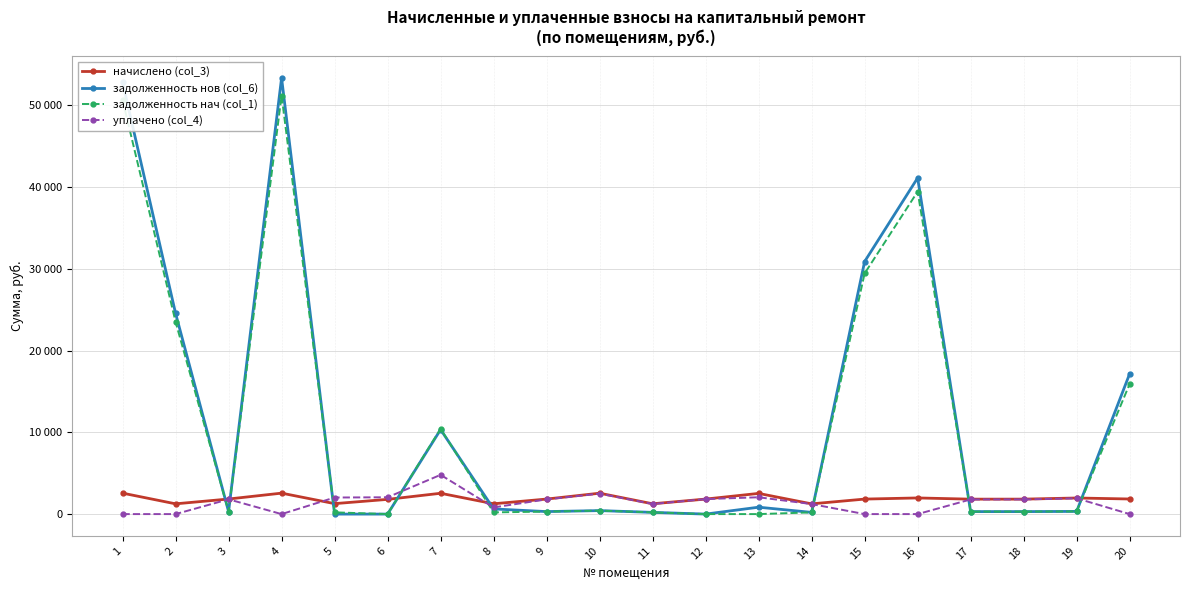

In задолженность нов (col_6), how many points are higher than both neighbors (excluding endpoints)?

5